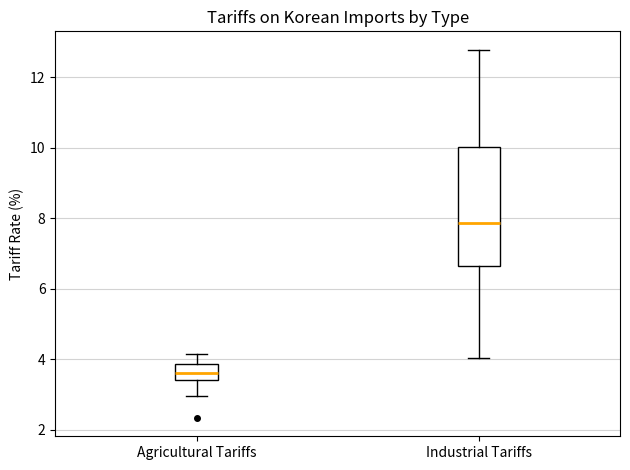

Reading left to right, transcribe this box plot: for each box, give where its median line is, the range the box spans, and where its two whiskers end, as read against the y-axis. The values are not printed on the chart, so give them approximately, as read against the axis.

Agricultural Tariffs: median 3.6, box 3.4 to 3.8, whiskers 3.0 to 4.2
Industrial Tariffs: median 7.8, box 6.6 to 10.0, whiskers 4.0 to 12.8